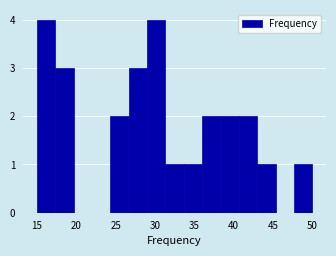

Reading left to right, transcribe this chart: for each bar, give the range it covers on the x-axis and its height. Neither the bar edges nor the heights are printed on the chart, so give them approximately, as read against the axes.

15.0 to 17.5: 4
17.5 to 19.5: 3
19.5 to 22.0: 0
22.0 to 24.5: 0
24.5 to 26.5: 2
26.5 to 29.0: 3
29.0 to 31.5: 4
31.5 to 33.5: 1
33.5 to 36.0: 1
36.0 to 38.5: 2
38.5 to 40.5: 2
40.5 to 43.0: 2
43.0 to 45.5: 1
45.5 to 47.5: 0
47.5 to 50.0: 1